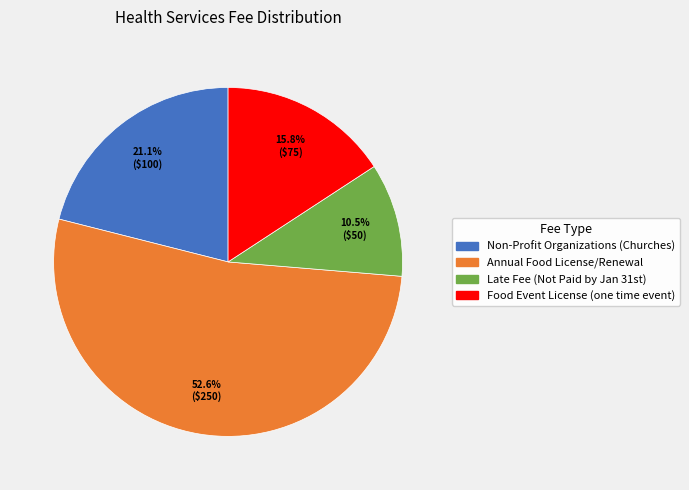

To the nearest percent, what is the difference between the Annual Food License/Renewal and Non-Profit Organizations (Churches) slice percentages?

32%